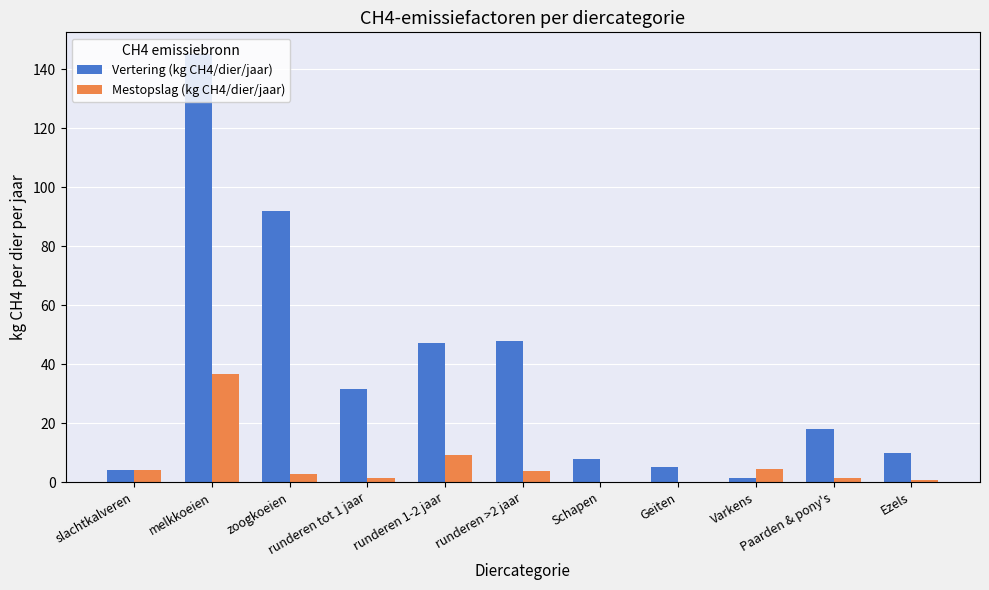

The Mestopslag (kg CH4/dier/jaar) series shows 1.6 at Paarden & pony's. True or false?

True